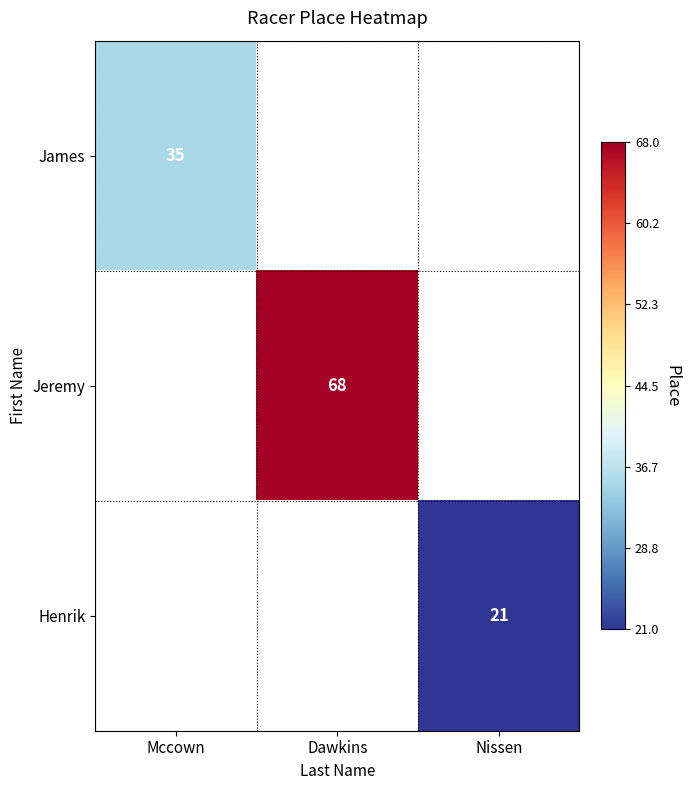

The value of James at Mccown is 21.4. True or false?

False